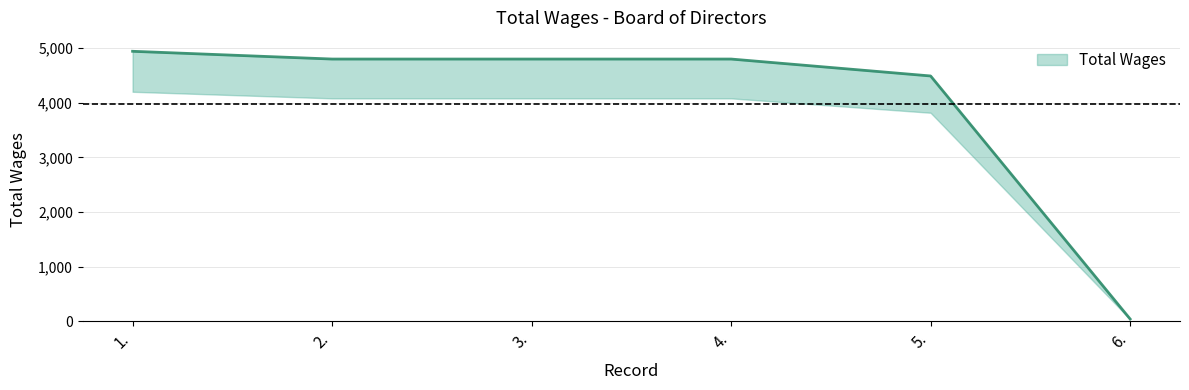

What is the difference between the values at 5. and 2.?

310